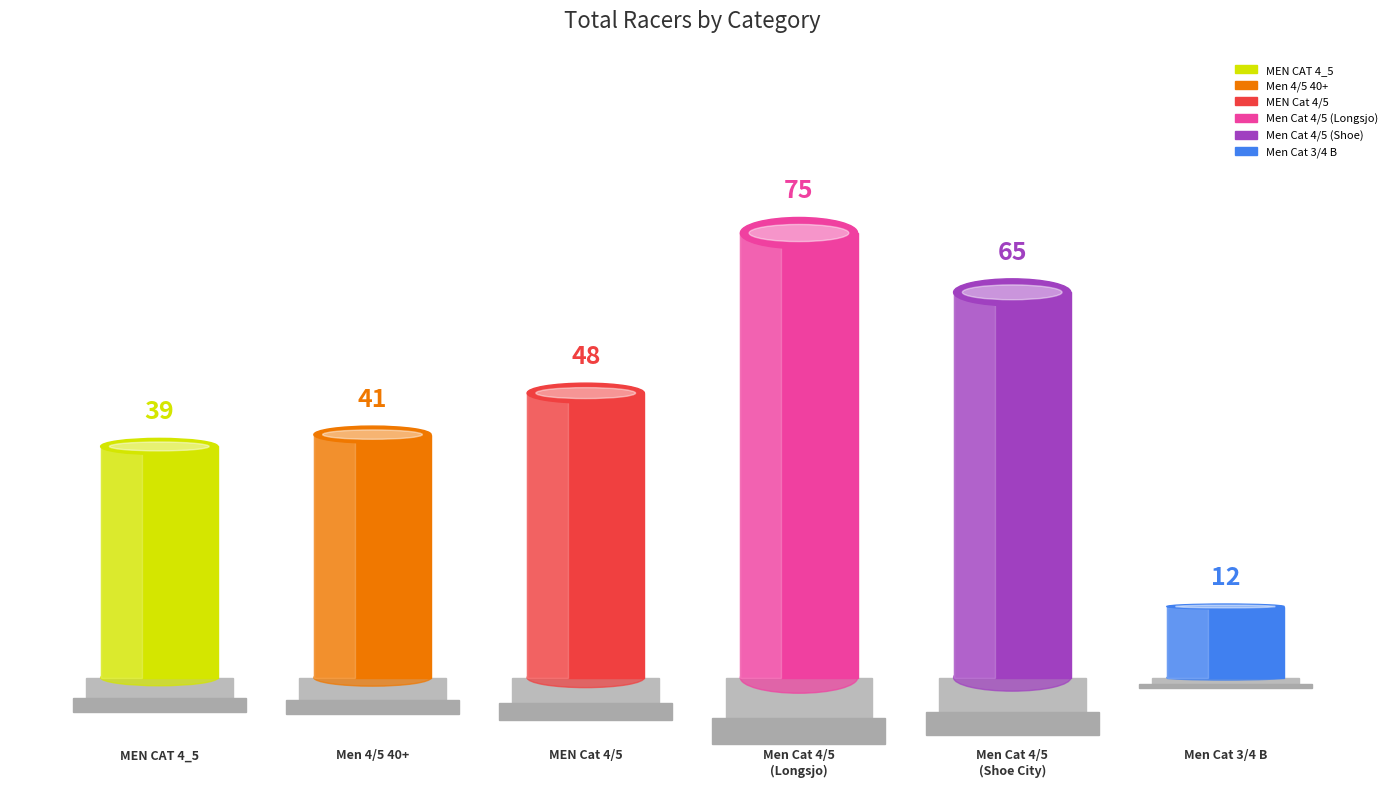

Are the bars horizontal?

No